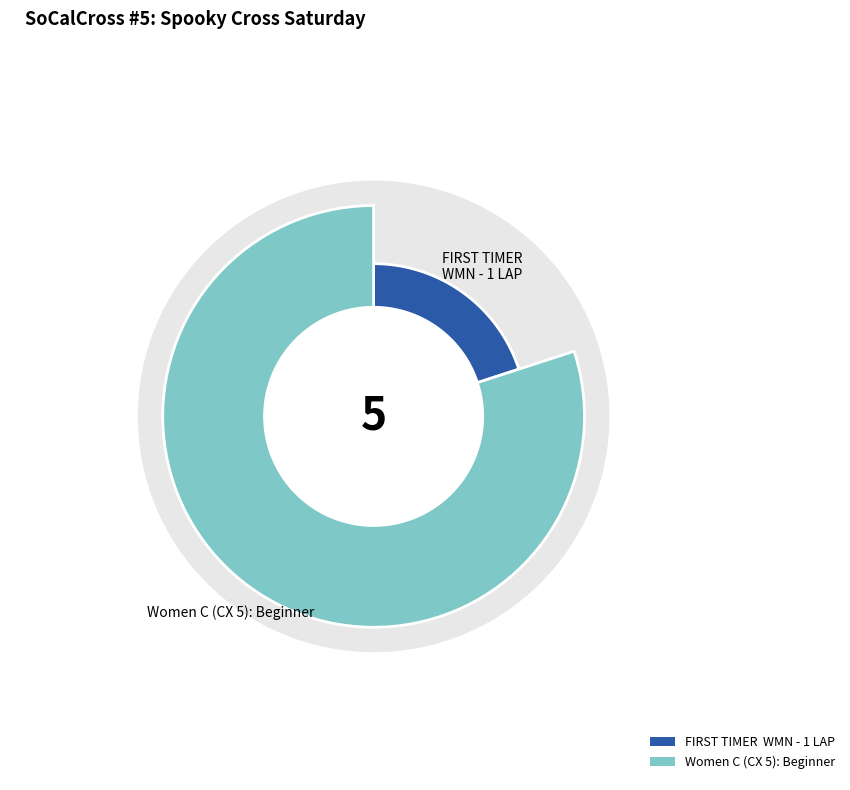

Which category accounts for the majority?

Women C (CX 5): Beginner